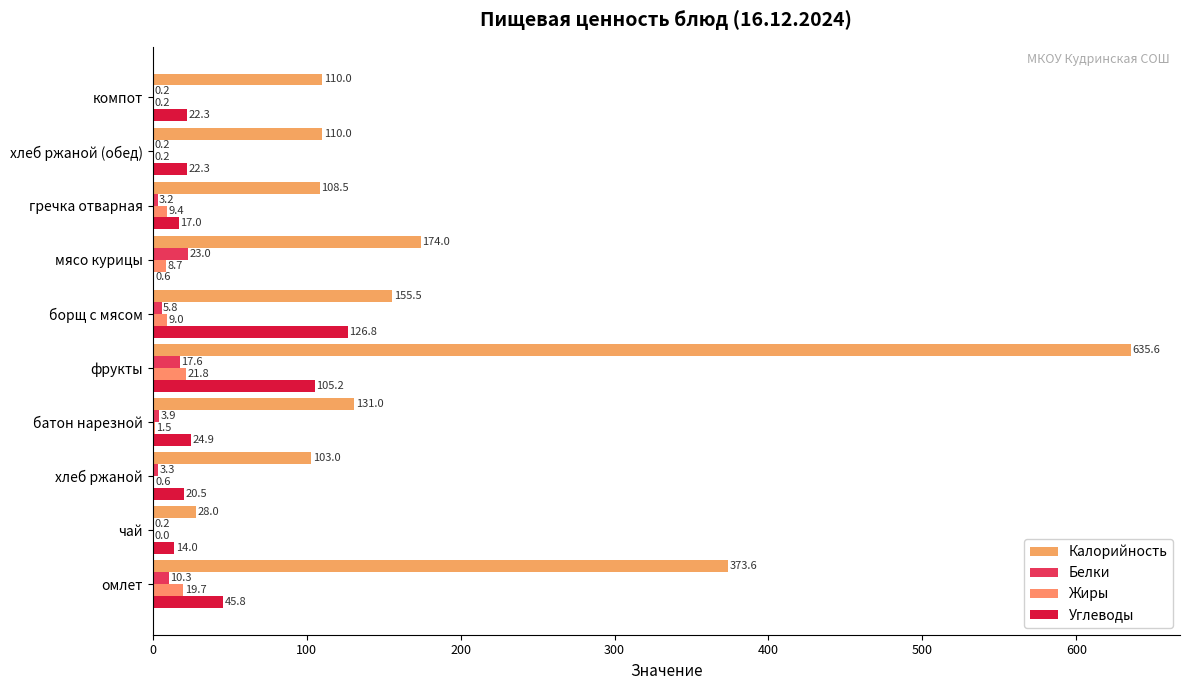

What is the highest value of the Углеводы series?

126.8